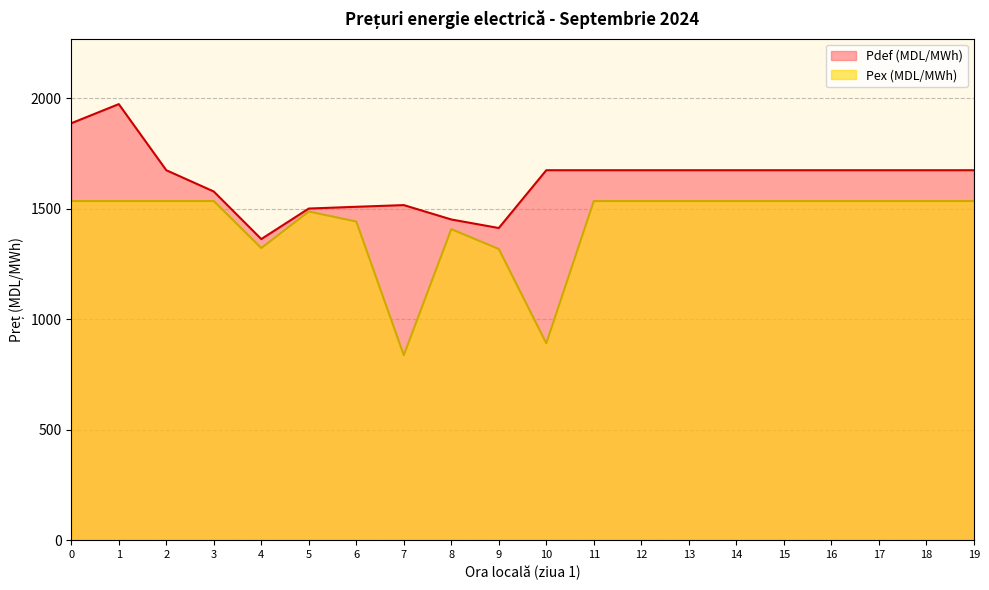

Reading left to right, what are all the values shown in this chart?

Pdef (MDL/MWh): 0=1887.4	1=1974.0	2=1674.7	3=1578.4	4=1363.1	5=1501.2	6=1509.2	7=1516.8	8=1451.8	9=1413.1	10=1674.7	11=1674.7	12=1674.7	13=1674.7	14=1674.7	15=1674.7	16=1674.7	17=1674.7	18=1674.7	19=1674.7
Pex (MDL/MWh): 0=1535.2	1=1535.2	2=1535.2	3=1535.2	4=1322.4	5=1487.7	6=1442.5	7=837.4	8=1408.1	9=1318.0	10=891.4	11=1535.2	12=1535.2	13=1535.2	14=1535.2	15=1535.2	16=1535.2	17=1535.2	18=1535.2	19=1535.2